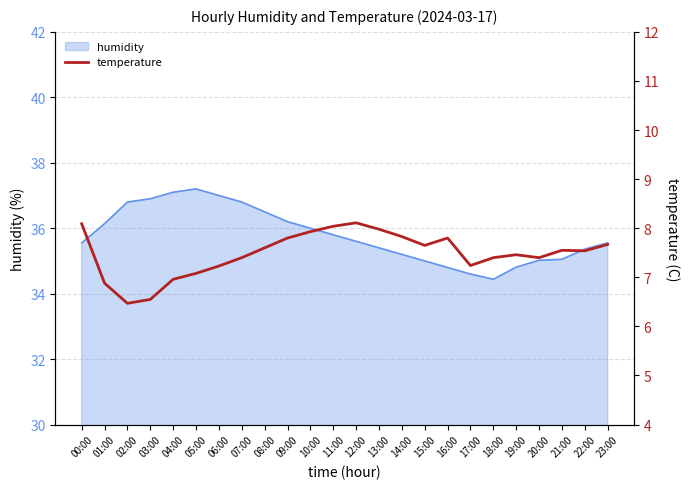

How many lines are shown in the chart?

1